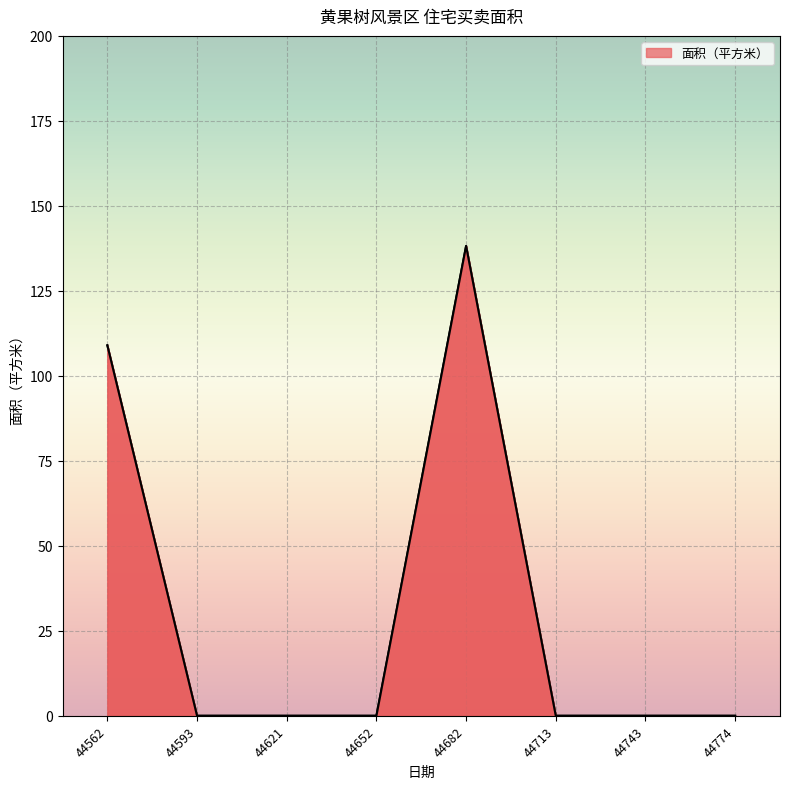

What is the change in value from 44562 to 44743?

-109.0